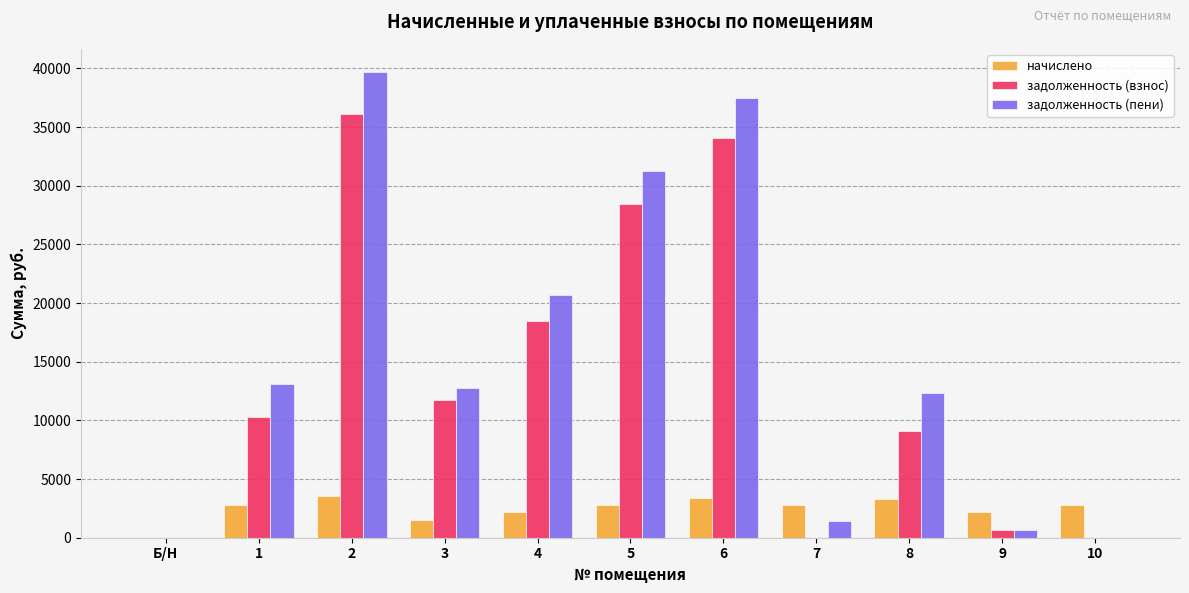

How many groups of bars are there?

11